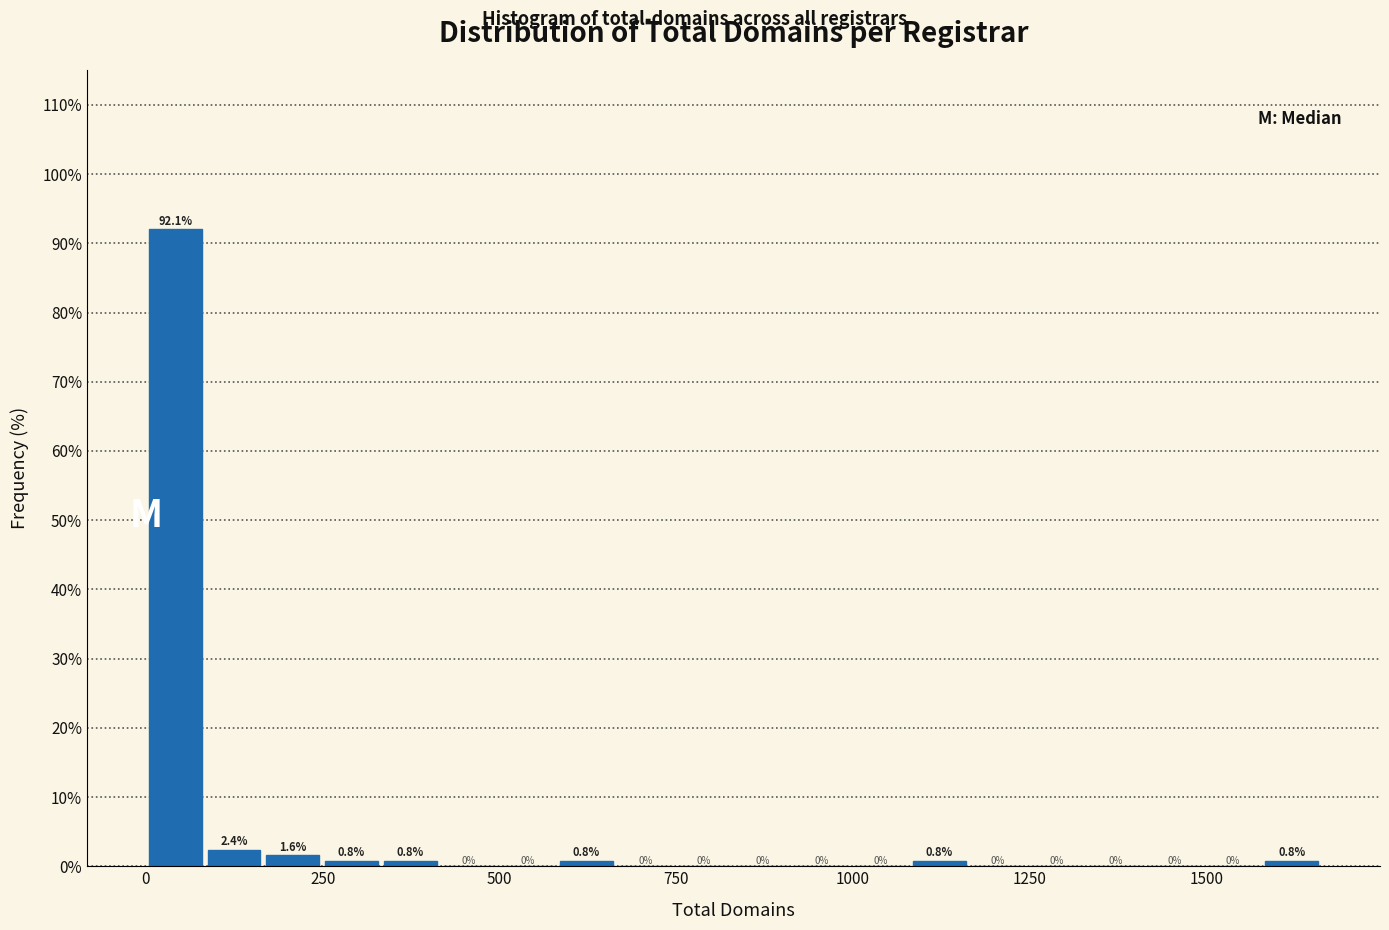

Read against the x-axis, roughly where is the centre of the tallest bar?

50